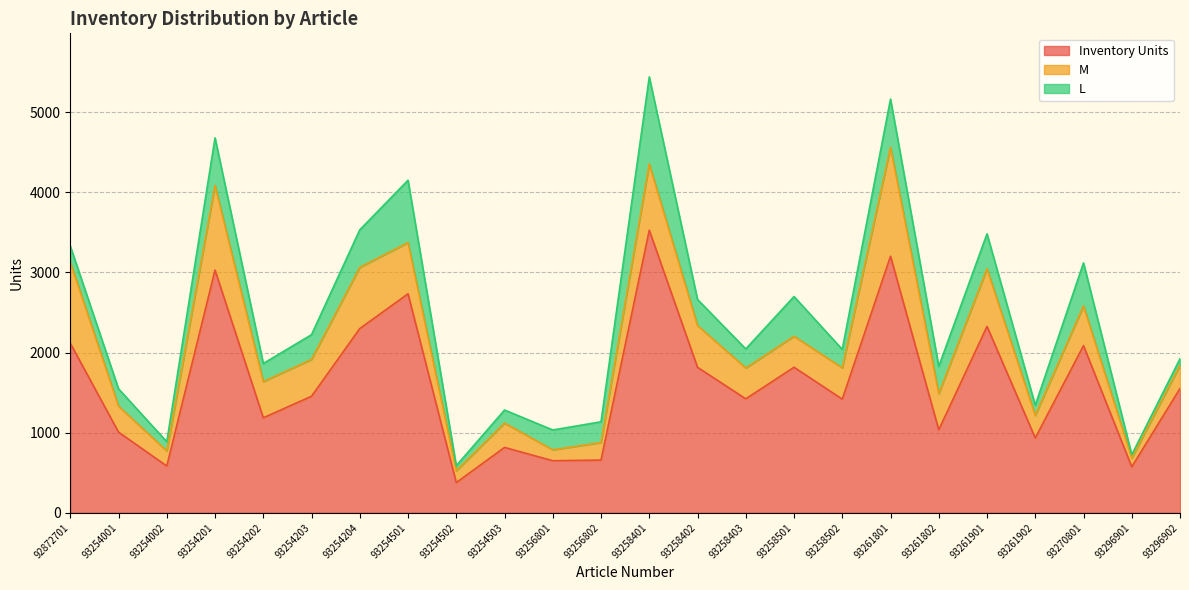

What is the value of the L point at the 22nd from the left?

537